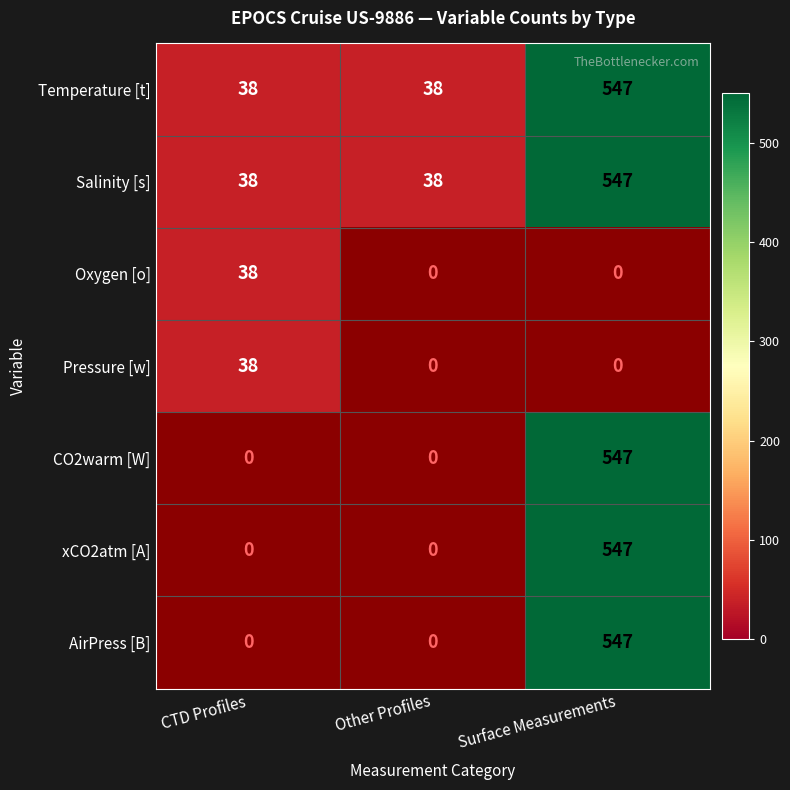

The value of Temperature [t] at Other Profiles is 24.0. True or false?

False